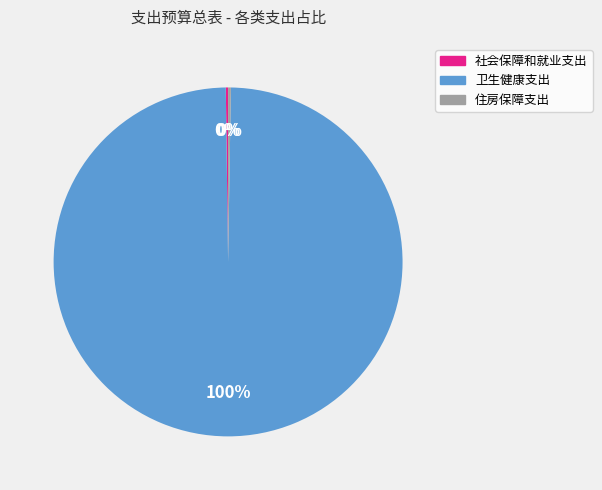

What is the largest slice in the pie chart?

卫生健康支出